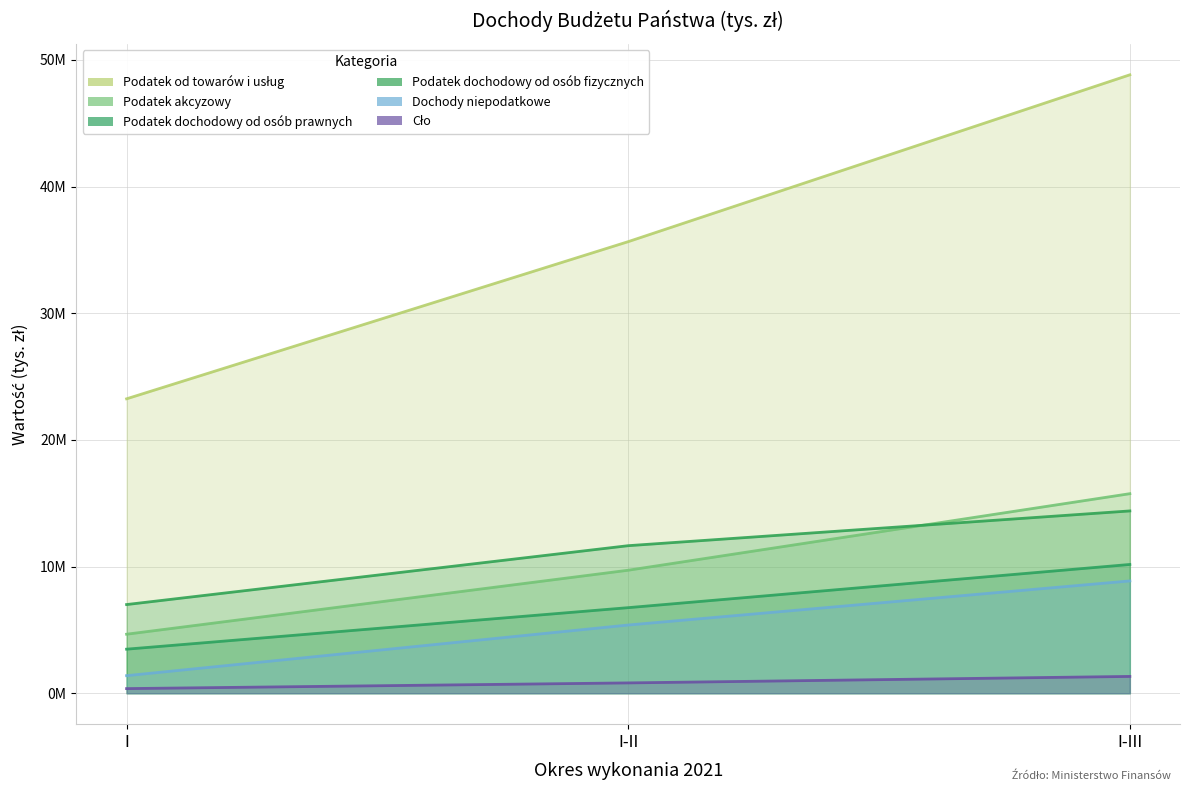

Which series changed the most between I and I-III?

Podatek od towarów i usług